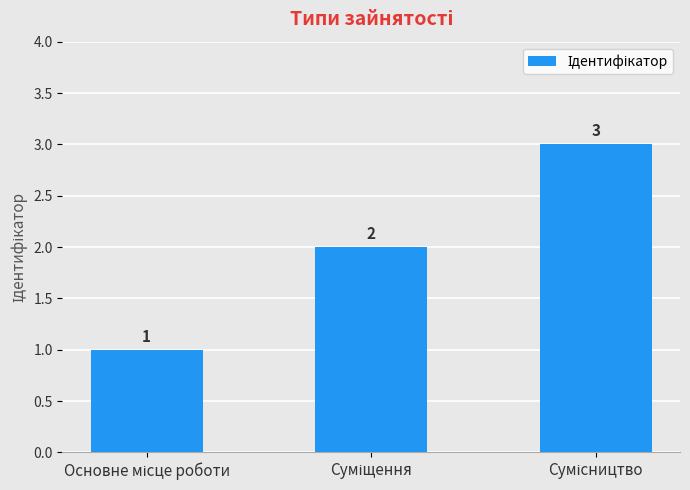

What is the value of the 3rd bar from the left?

3